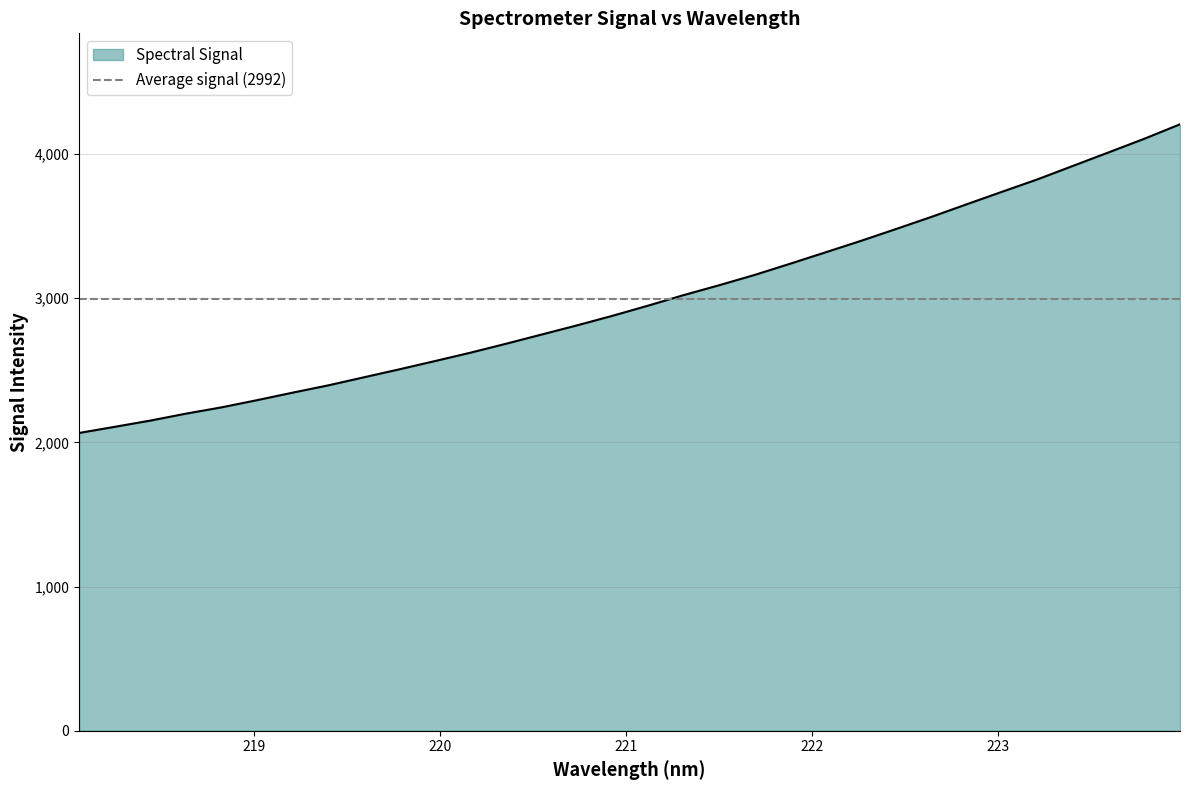

At which category does the chart reach its minimum across all series?

218.0596